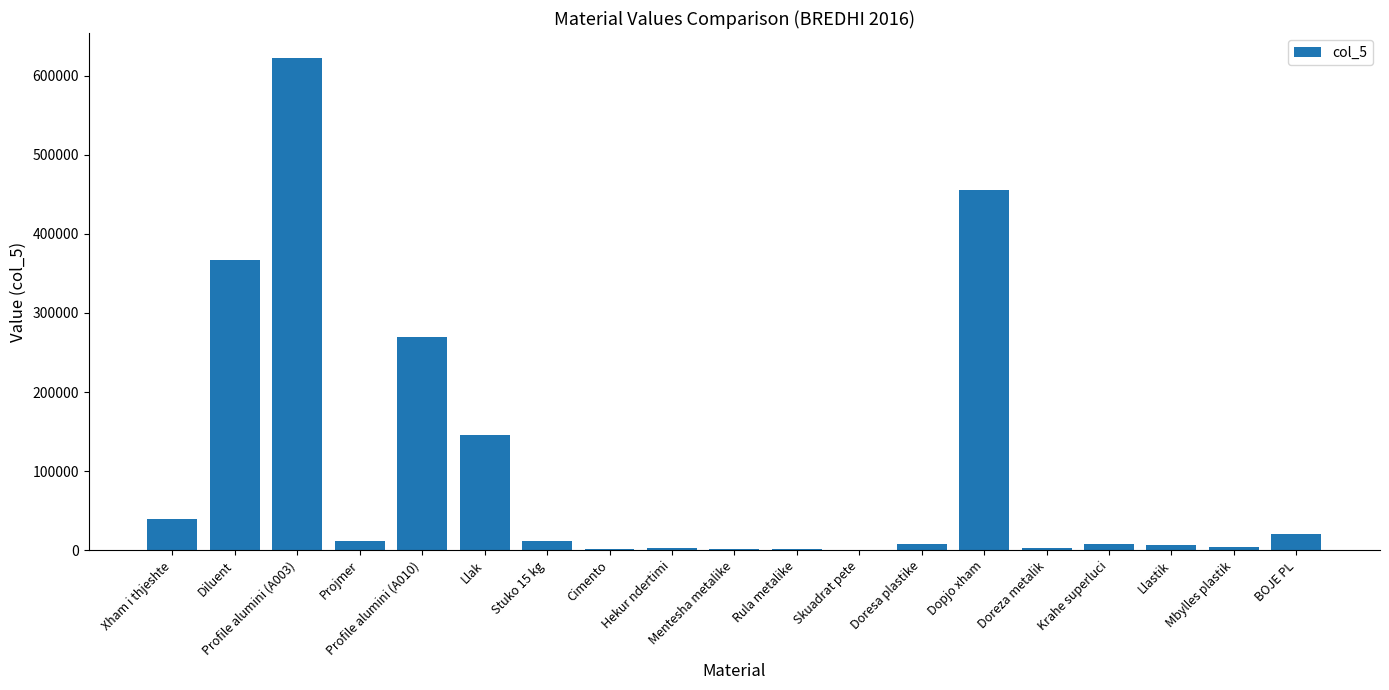

Read the value at Stuko 15 kg, to the nearest 50.

11100